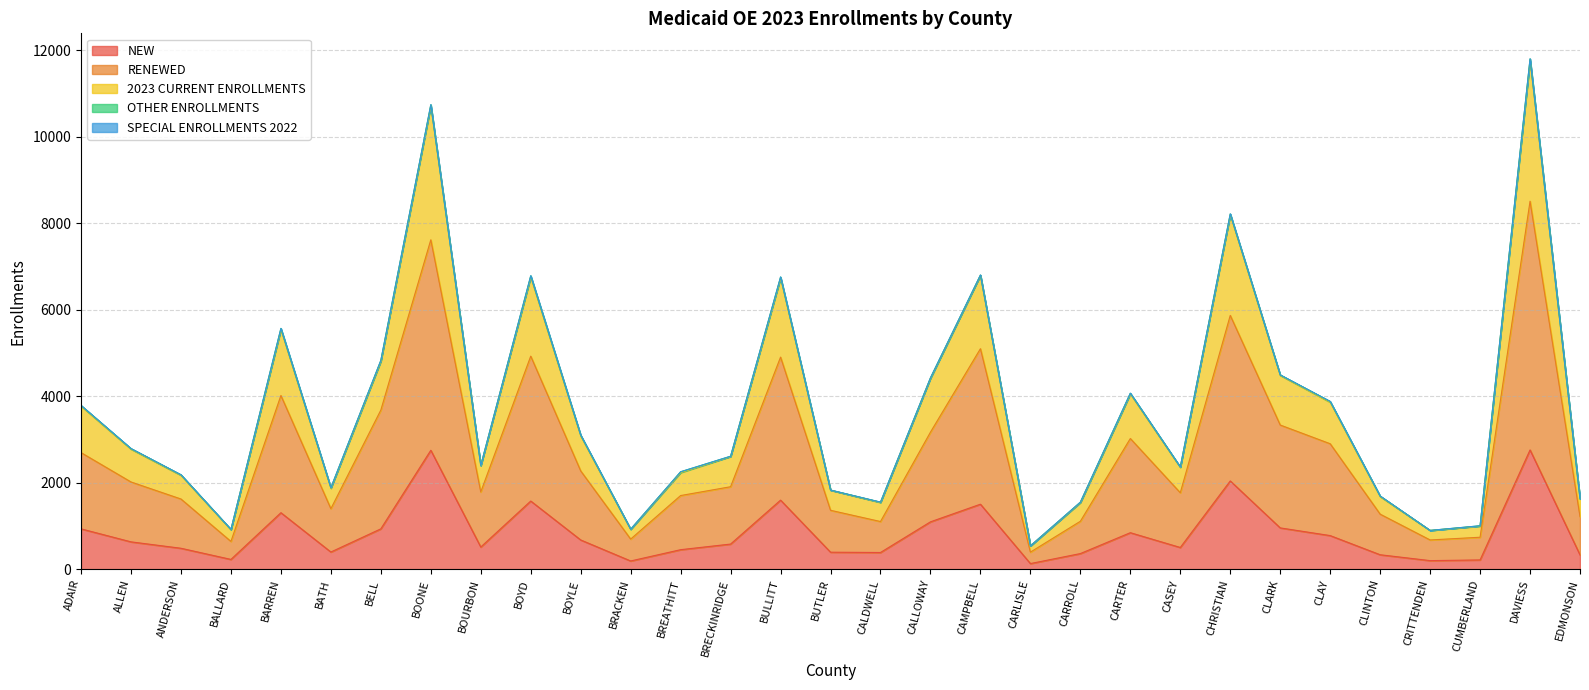

True or false: RENEWED and NEW cross at least once.

False